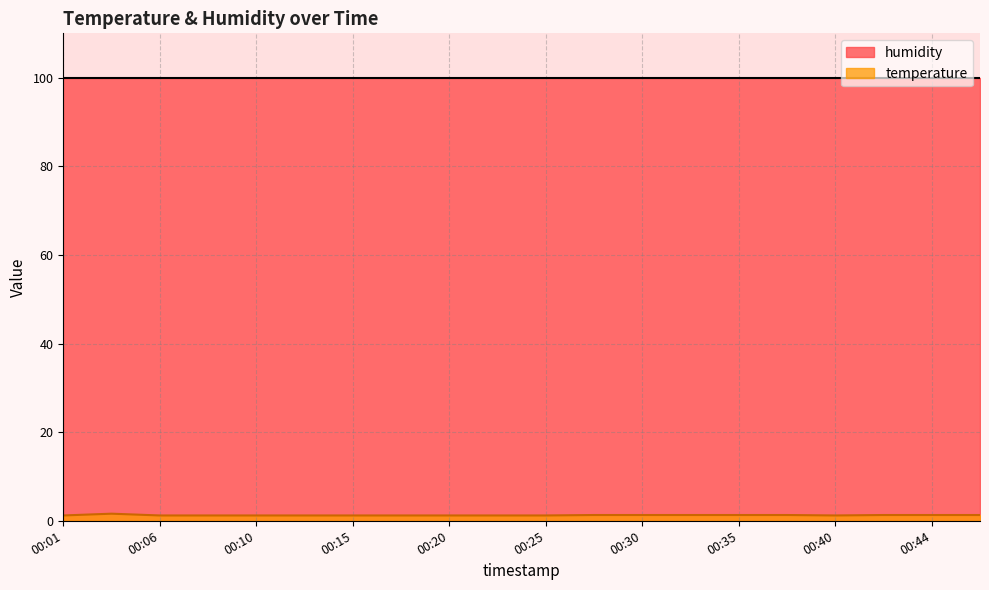

Which series has the largest range (max minus min)?

temperature